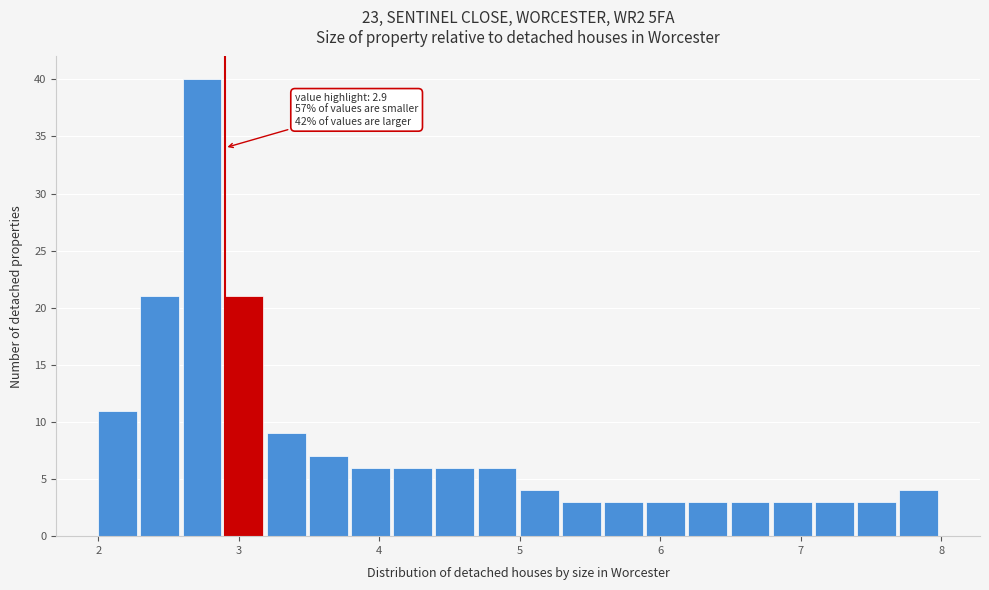

Around what value on the x-axis is the tallest bar? Give the approximate position of its centre, as read against the axis.

2.7